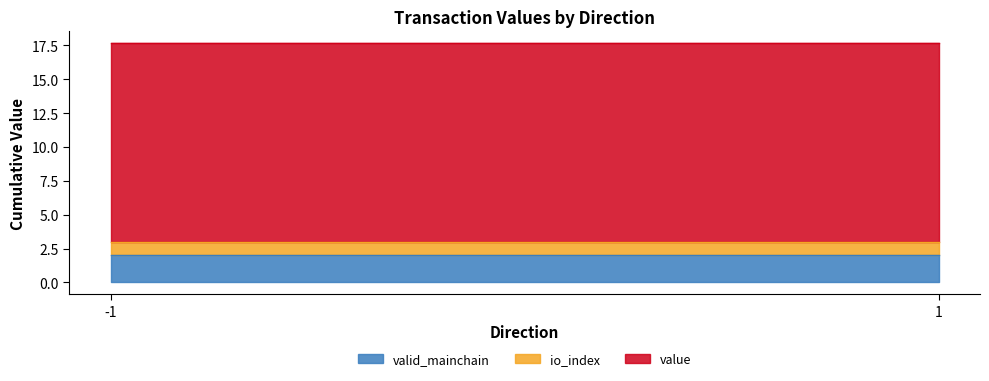

True or false: value and io_index cross at least once.

False